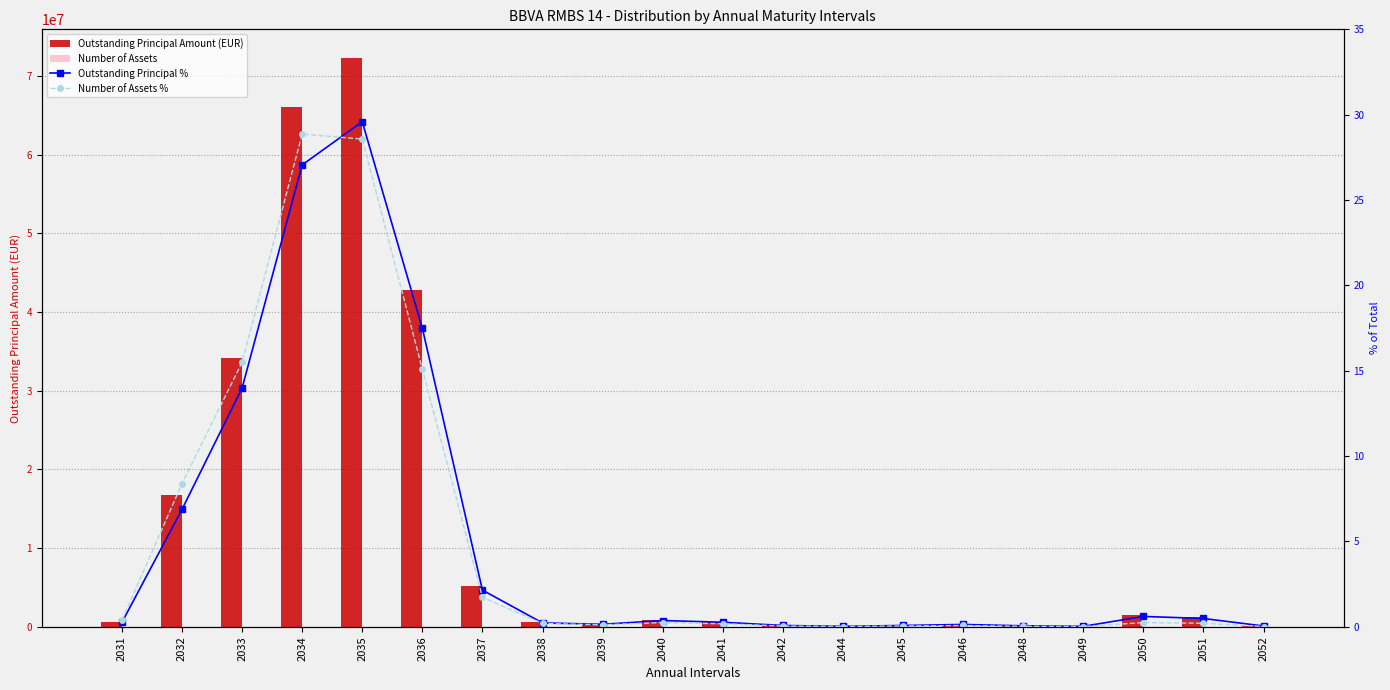

What is the difference between the maximum and minimum values in the Number of Assets % series?

28.9